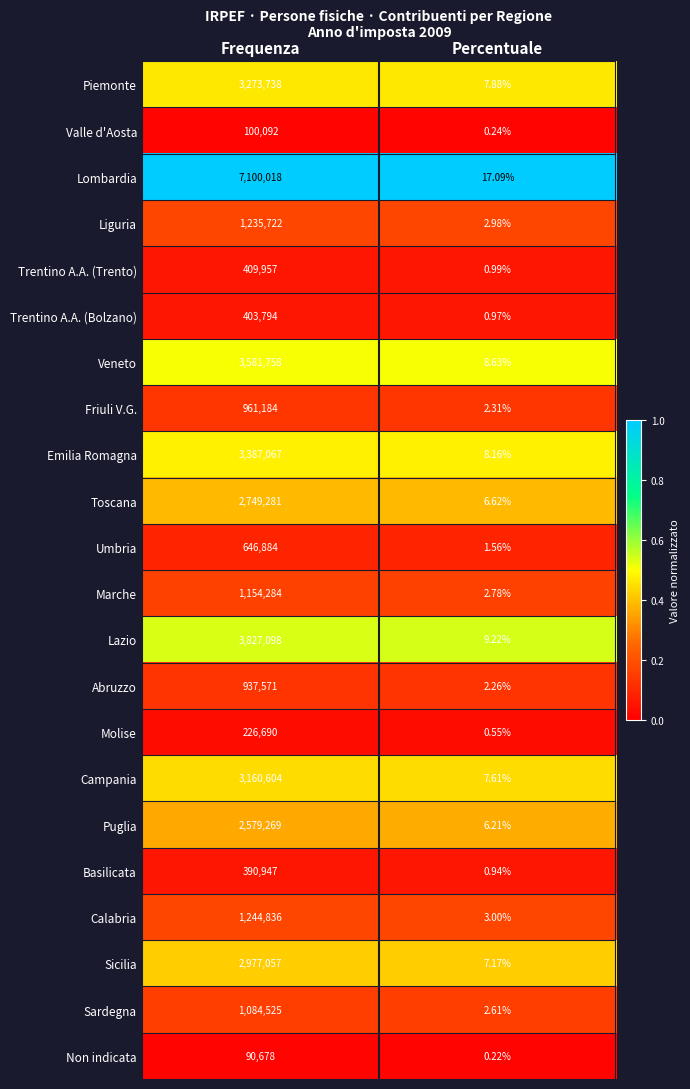

At which label is Trentino A.A. (Trento) closest to 204978?

Percentuale